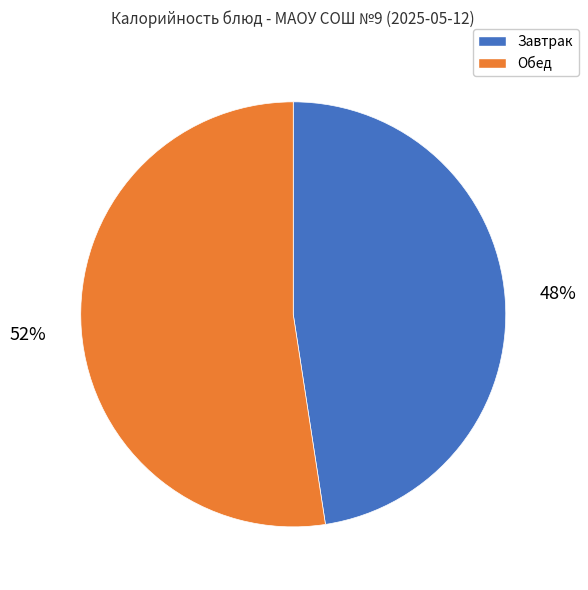

Is there a majority slice in this chart?

Yes